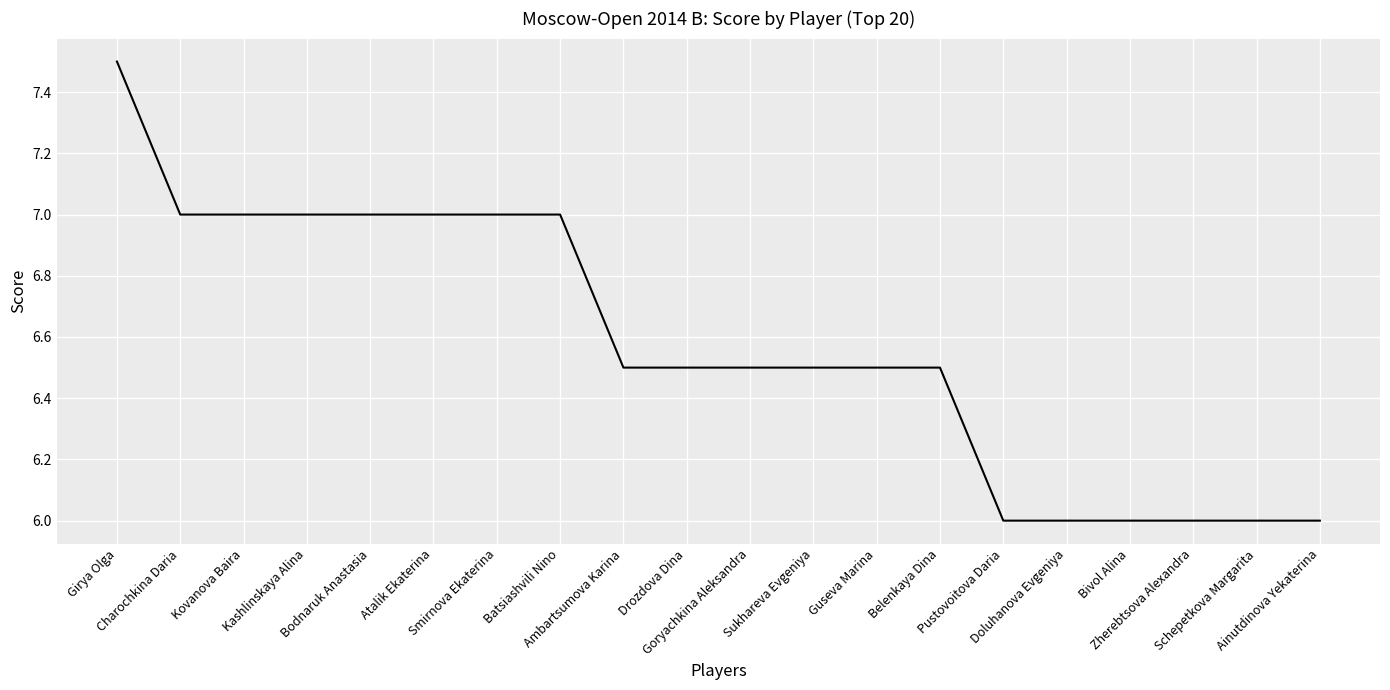

What is the change in value from Kovanova Baira to Zherebtsova Alexandra?

-1.0